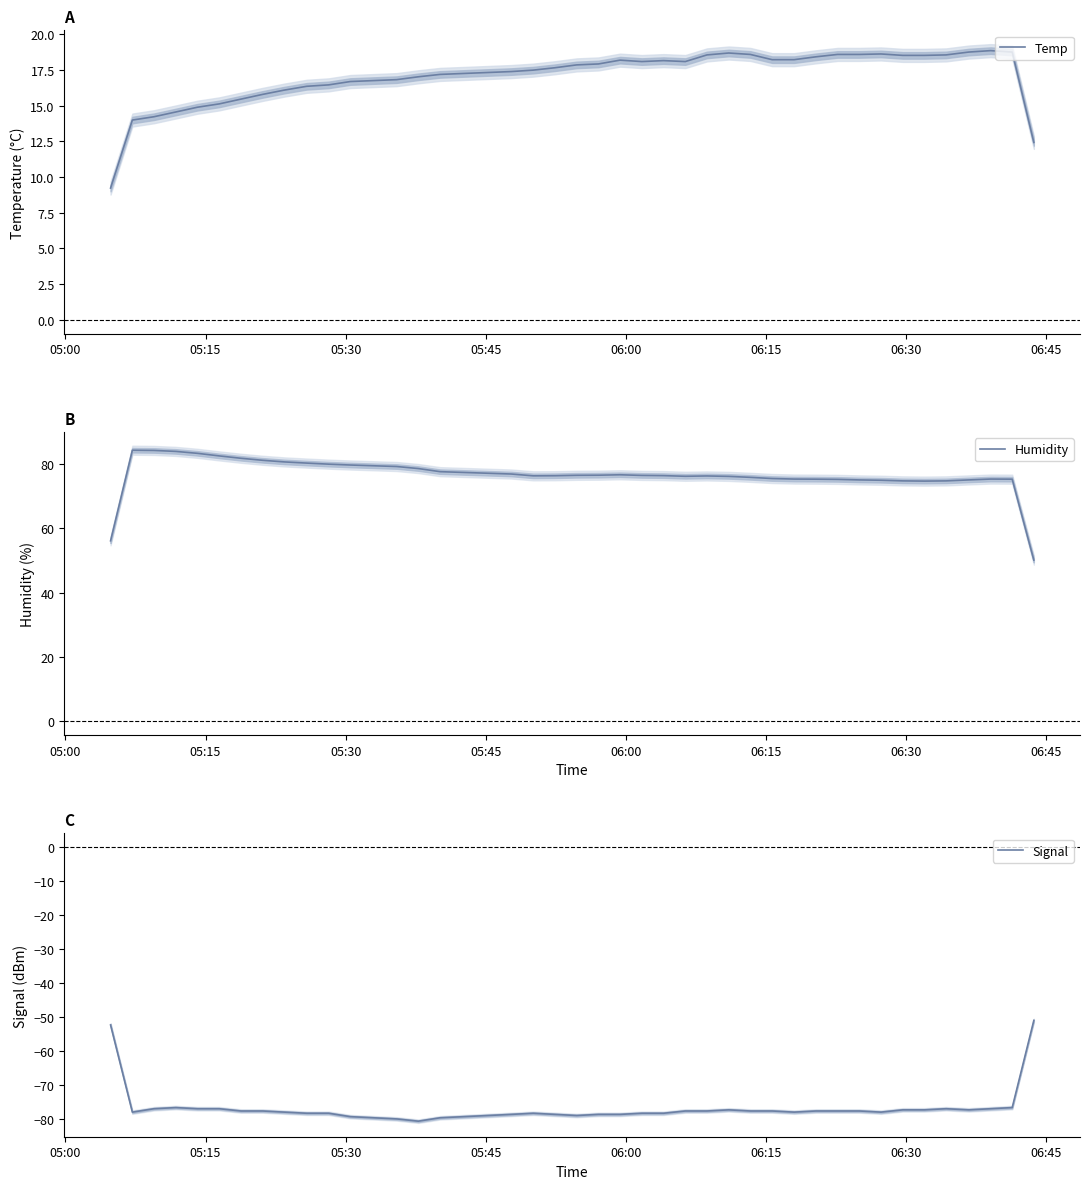

How many data points in Temp are above 17?

26